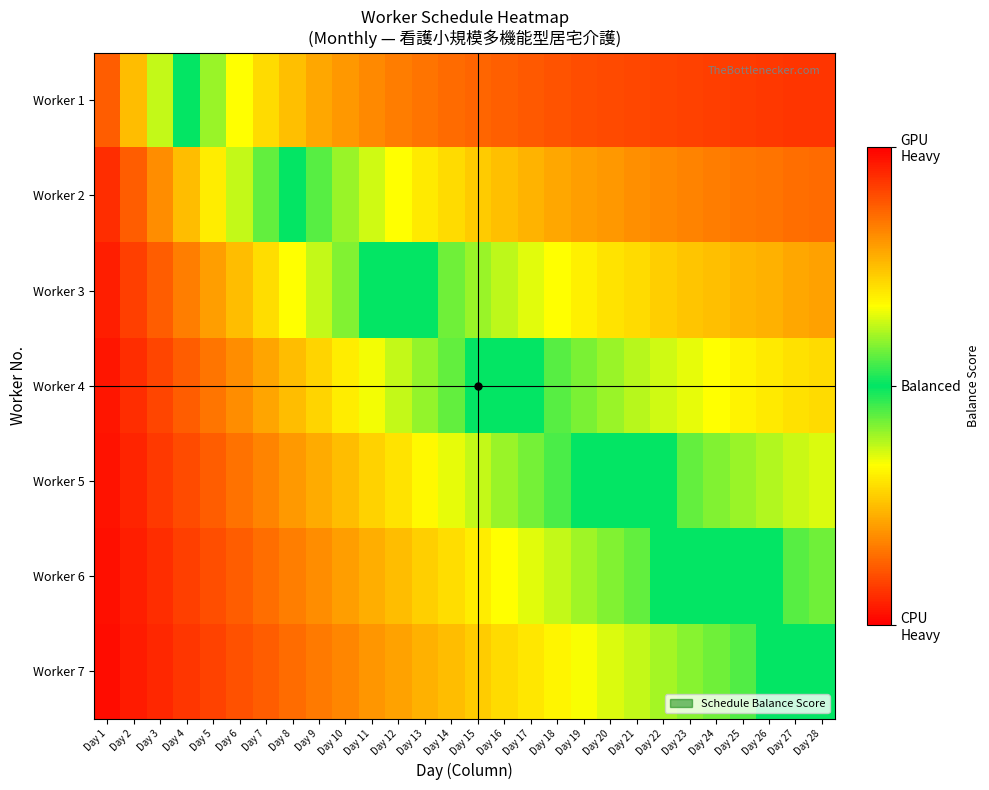

At how many categories does at least one series exceed 0?

28